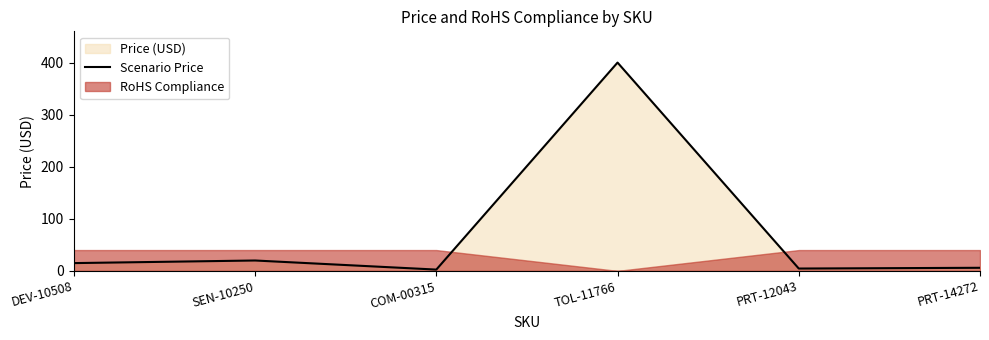

How many interior local peaks (higher than both neighbors) does the data have?

2